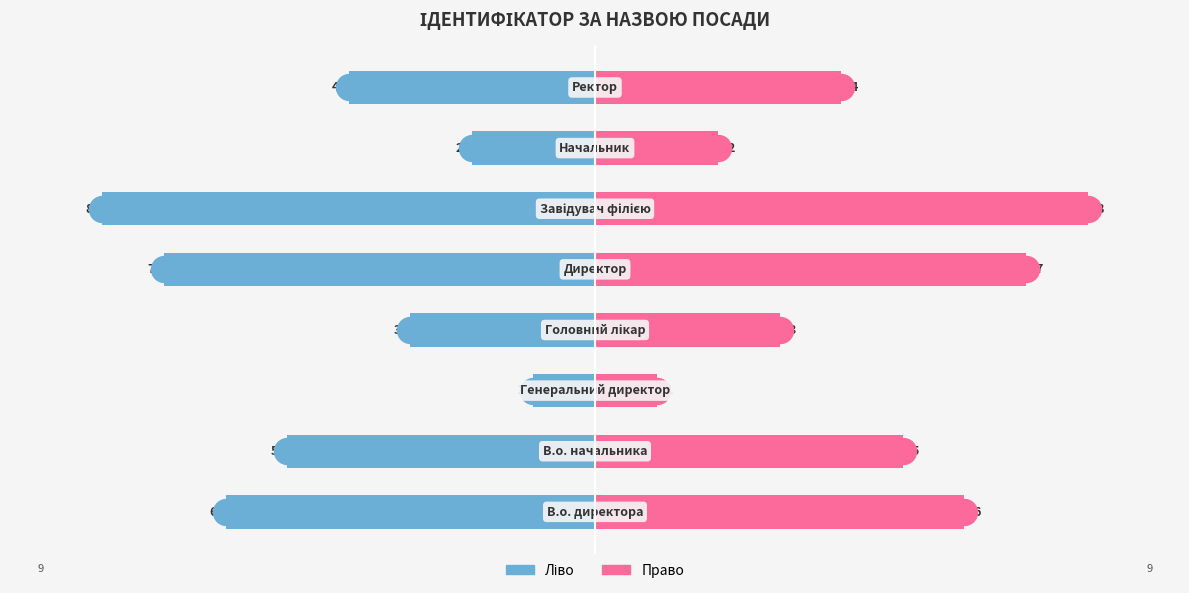

At how many categories does at least one series exceed -7?

8